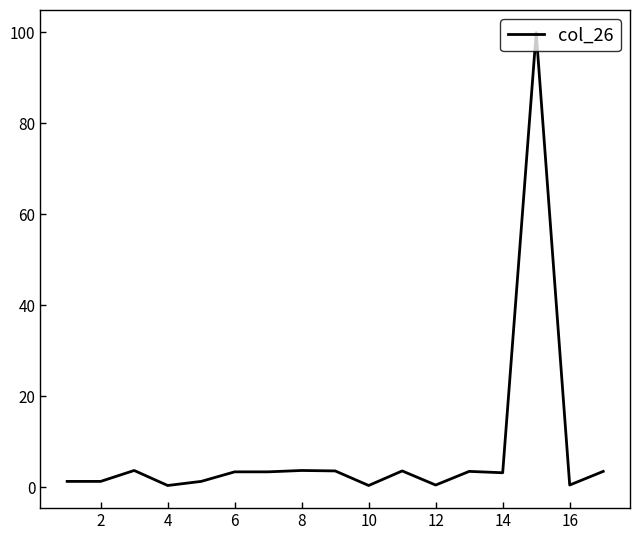

What is the difference between the maximum and minimum values?

99.5